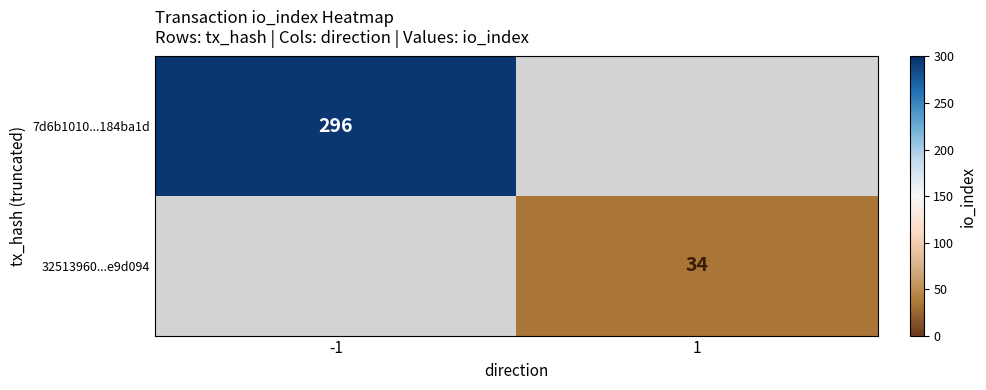

The value of 7d6b1010...184ba1d at -1 is 531. True or false?

False